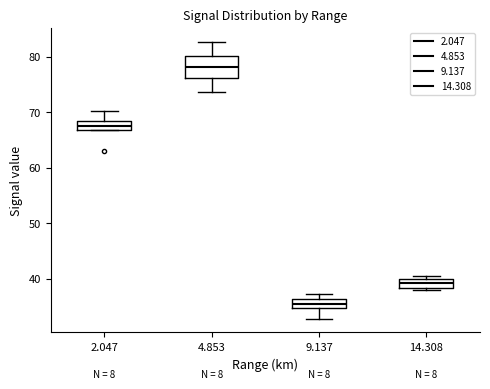

Comparing the boxes themselves (not the whiskers), which one is the tallest?

4.853